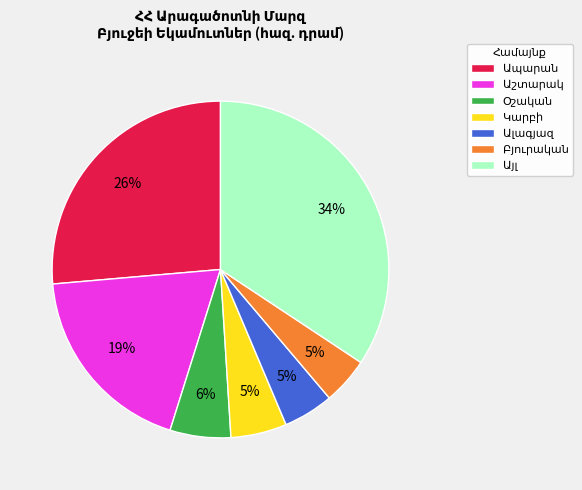

To the nearest percent, what is the average slice percentage?

14%